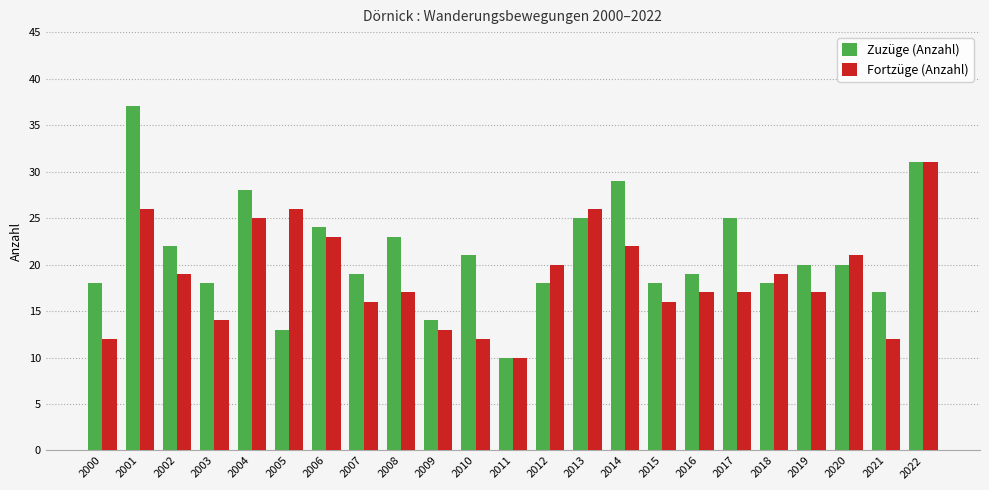

What is the total value across all series at 2009?

27